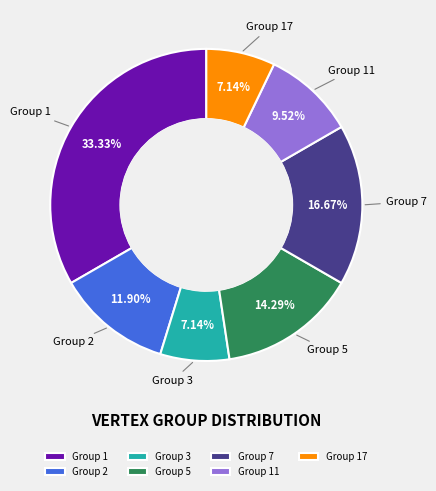

Does Group 2 account for over 50% of the chart?

No